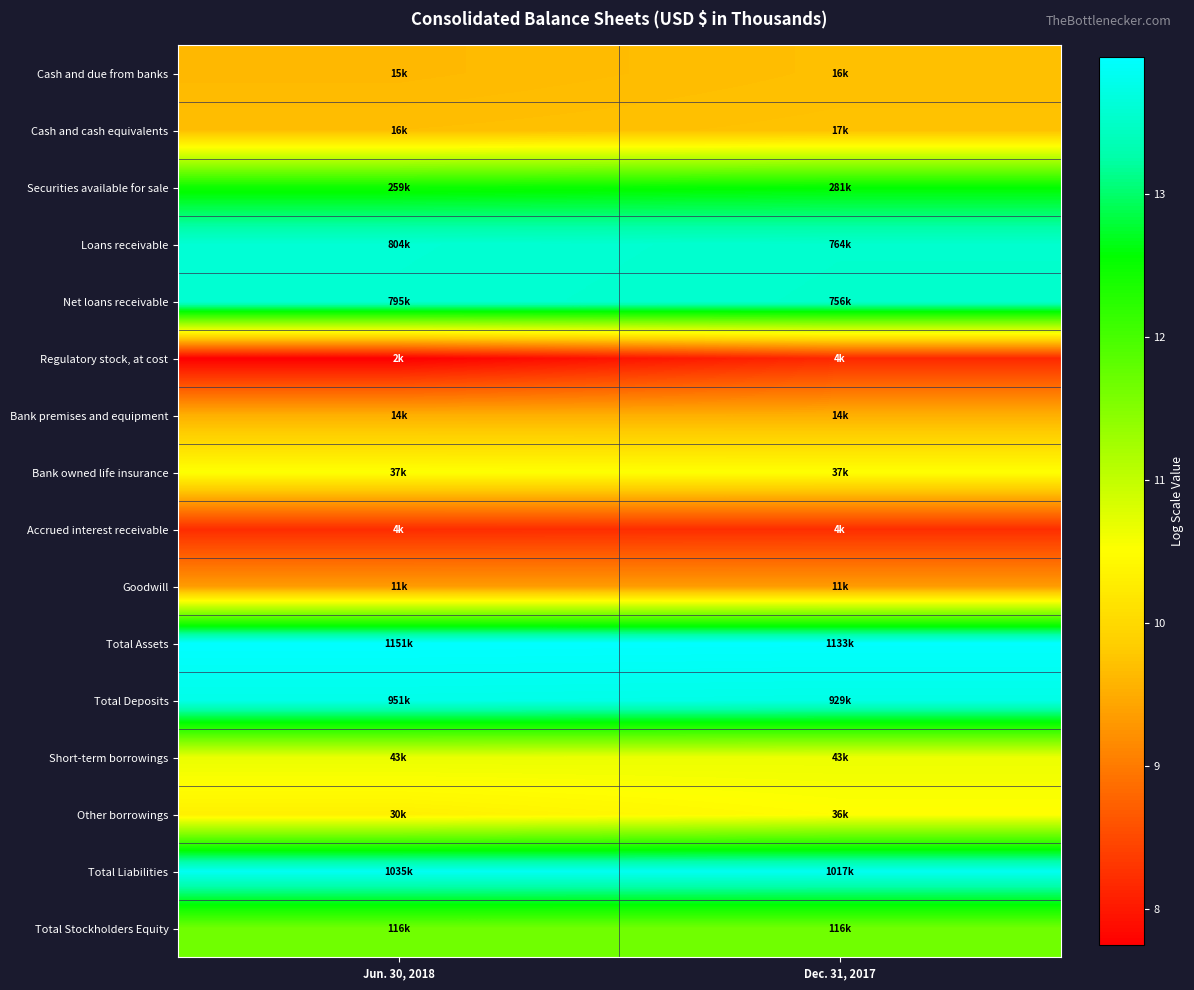

How many categories are shown in the chart?

2